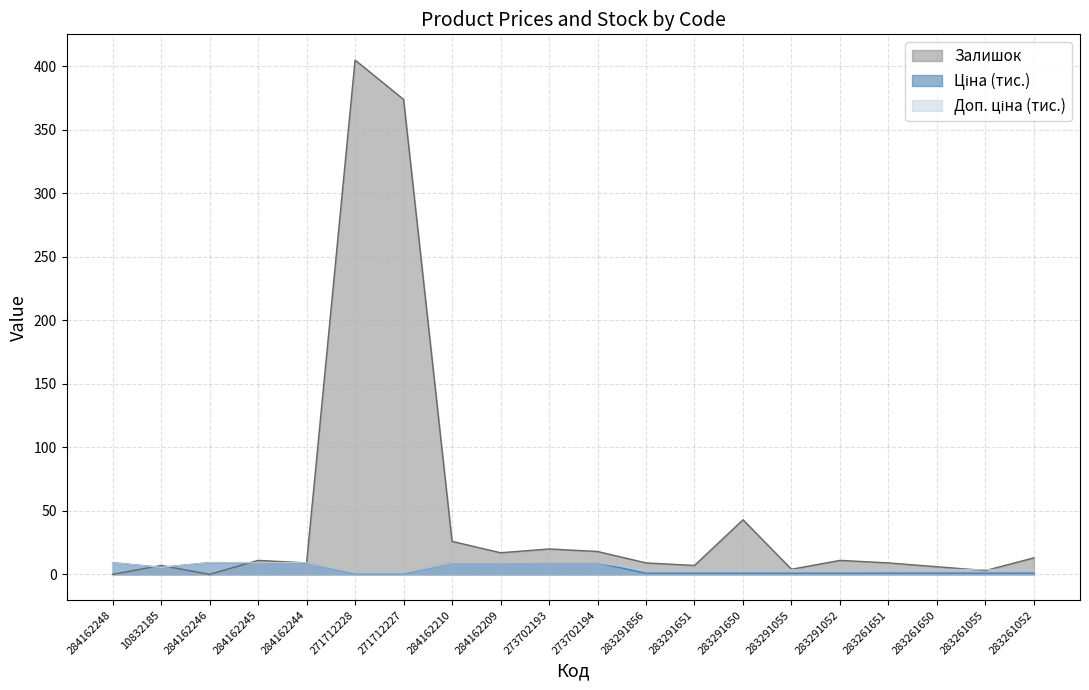

What are all the series names shown in the legend?

Ціна, Доп. ціна, Залишок